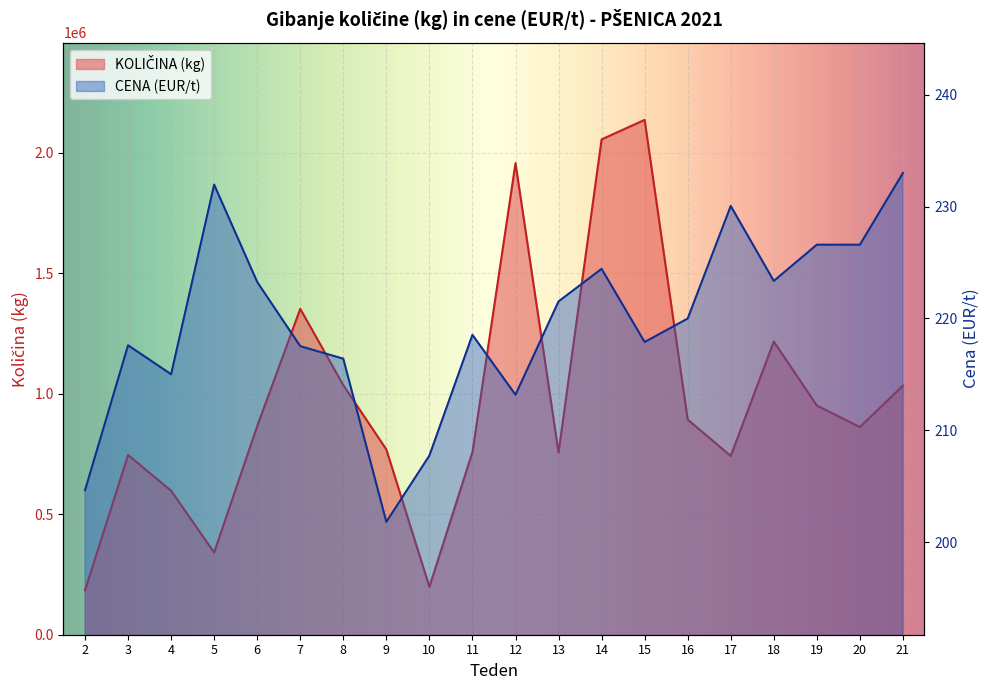

At 20, list the series in order from largest to smallest.

KOLIČINA (kg), CENA (EUR/t)